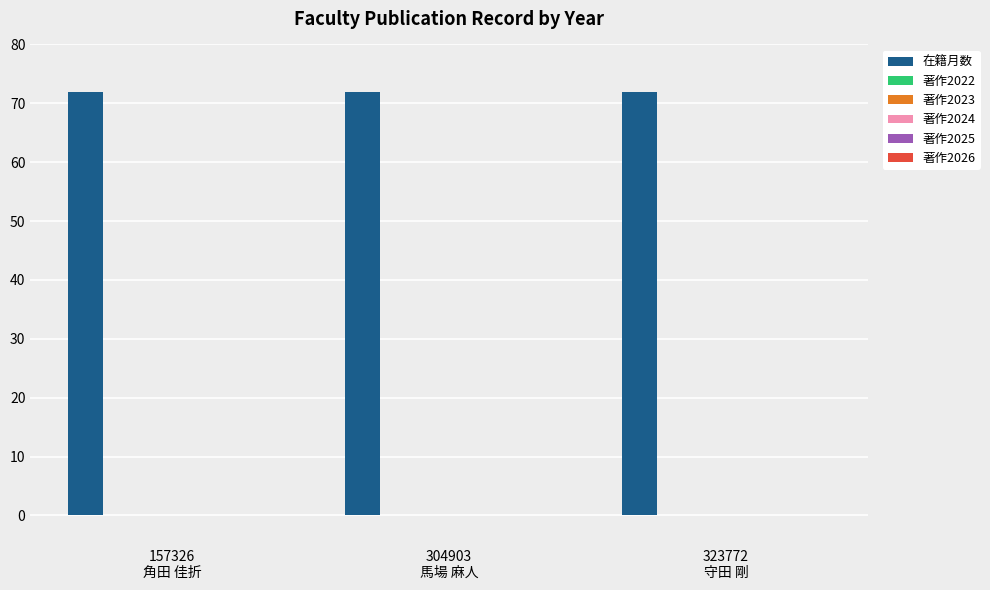

What is the label of the 1st bar from the left?

157326
角田 佳折